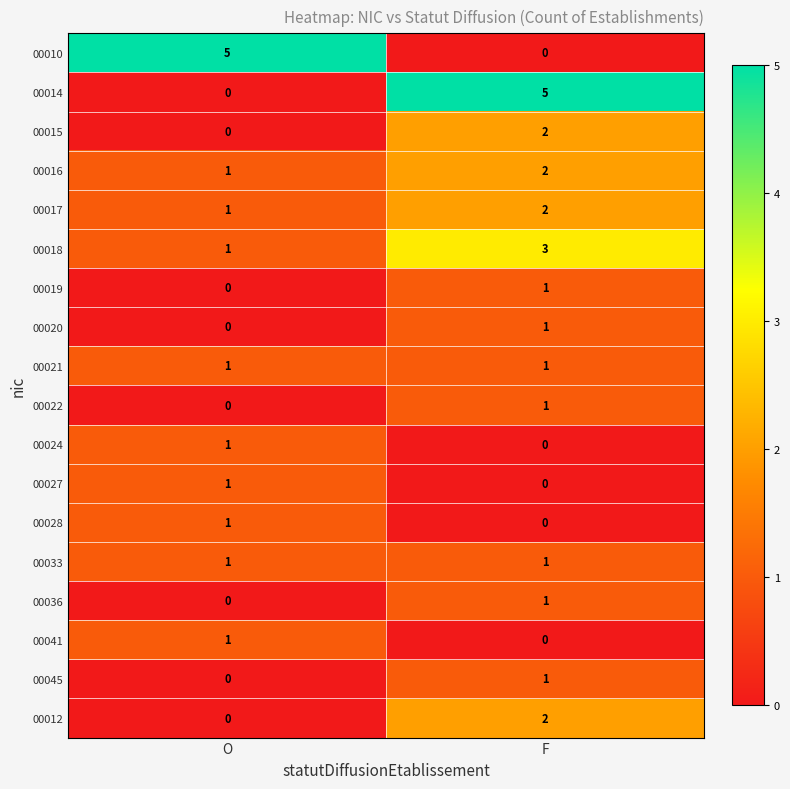

Which category has the lowest value in the 00022 series?

O